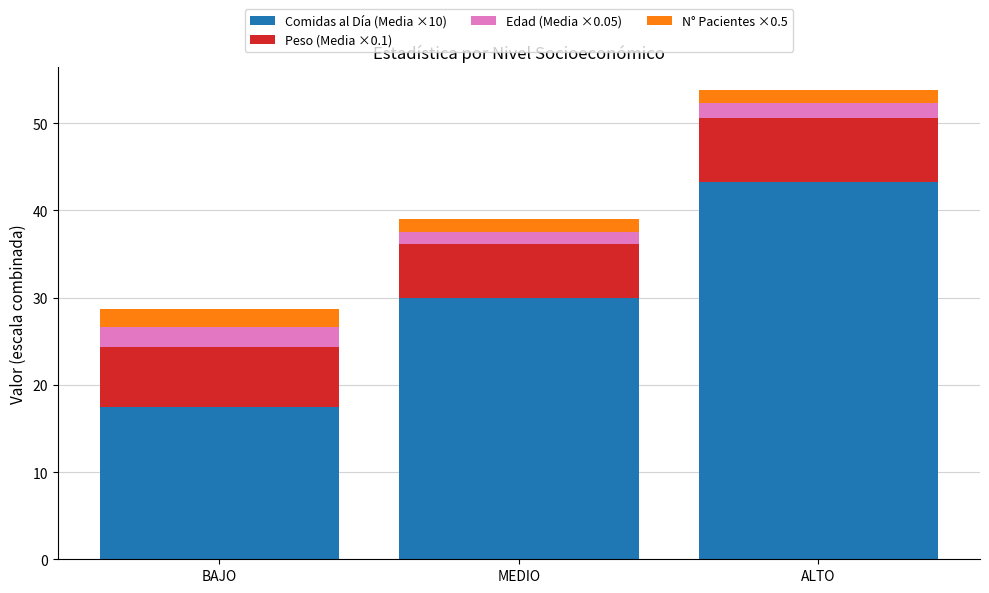

How many categories are shown in the chart?

3